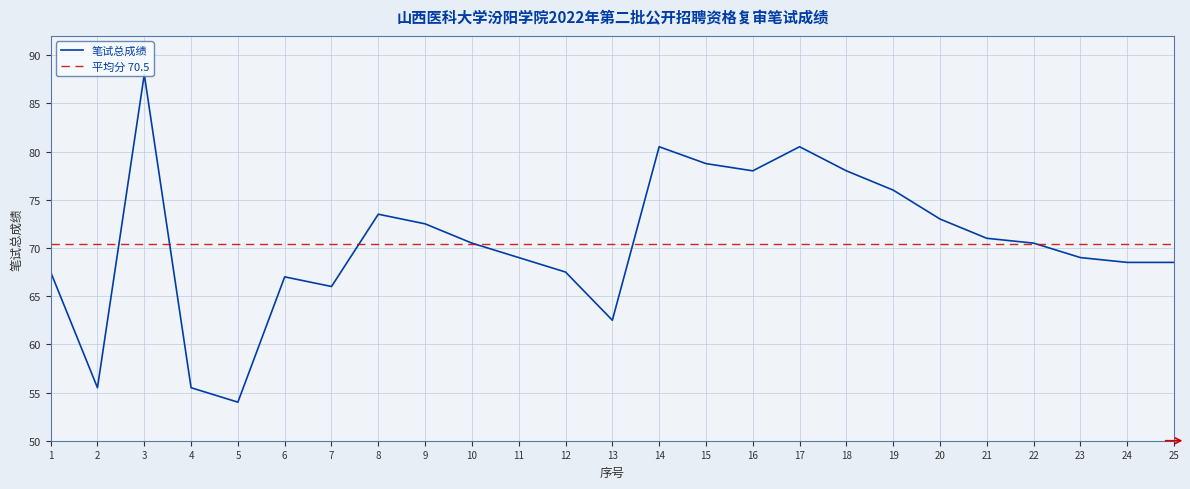

What is the difference between the values at 10 and 6?

3.5